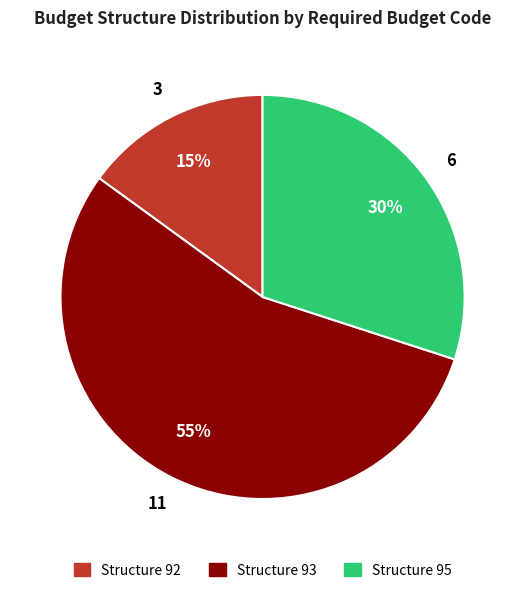

Is there any slice that represents more than half of the pie?

Yes